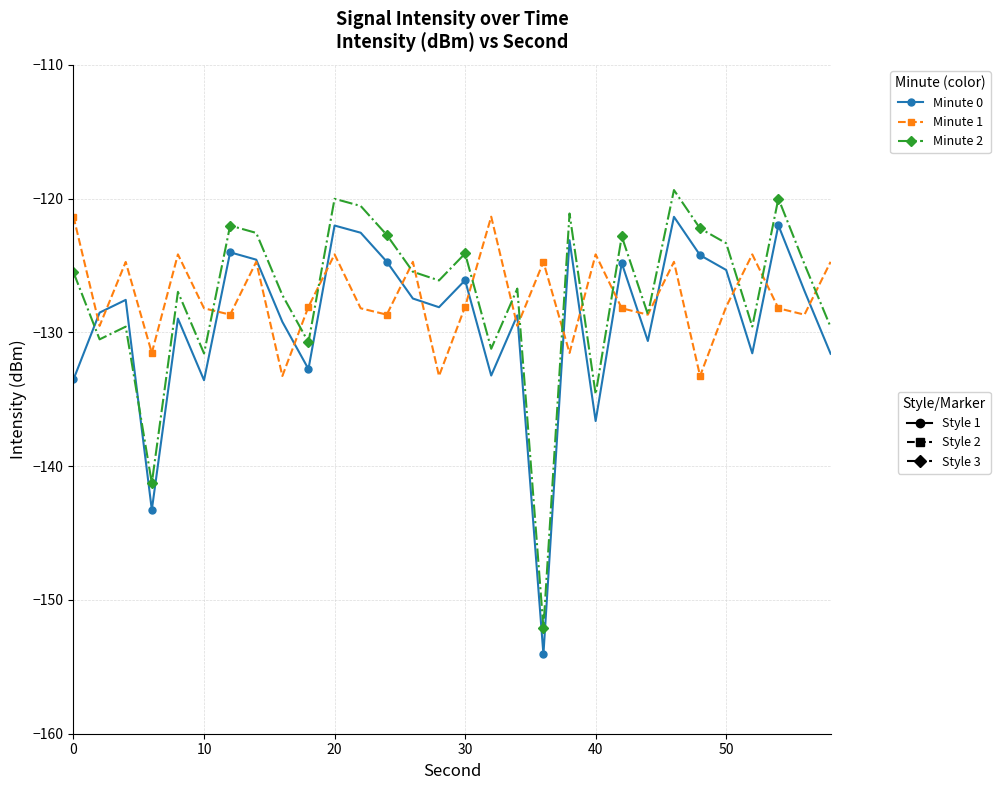

What is the smallest value displayed?

-154.1